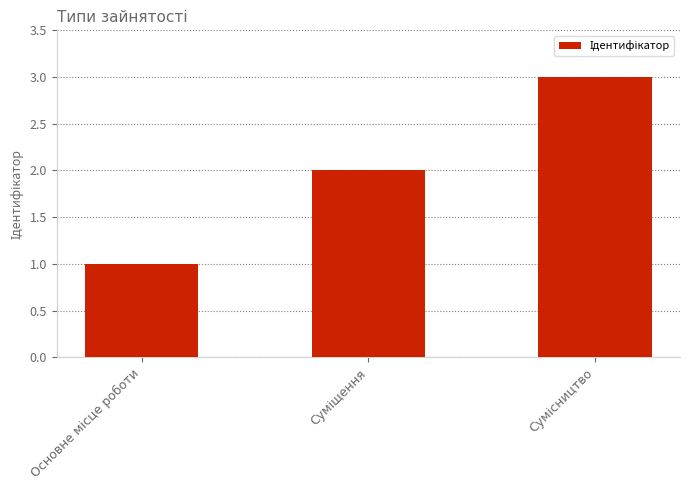

Does the chart contain any negative values?

No